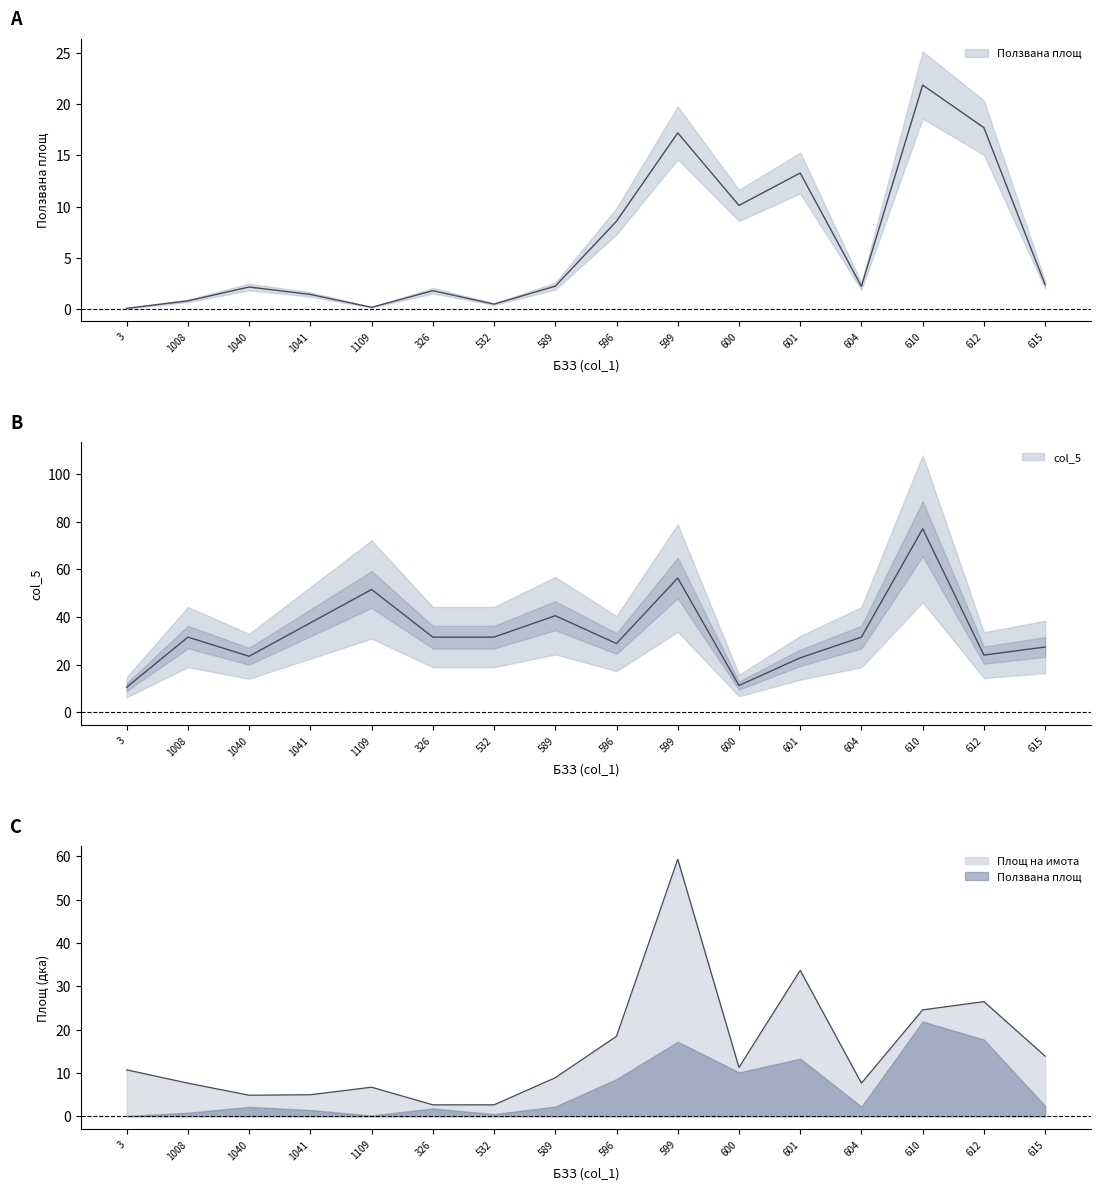

Which series has the widest spread of values?

col_5 (НТП ref)